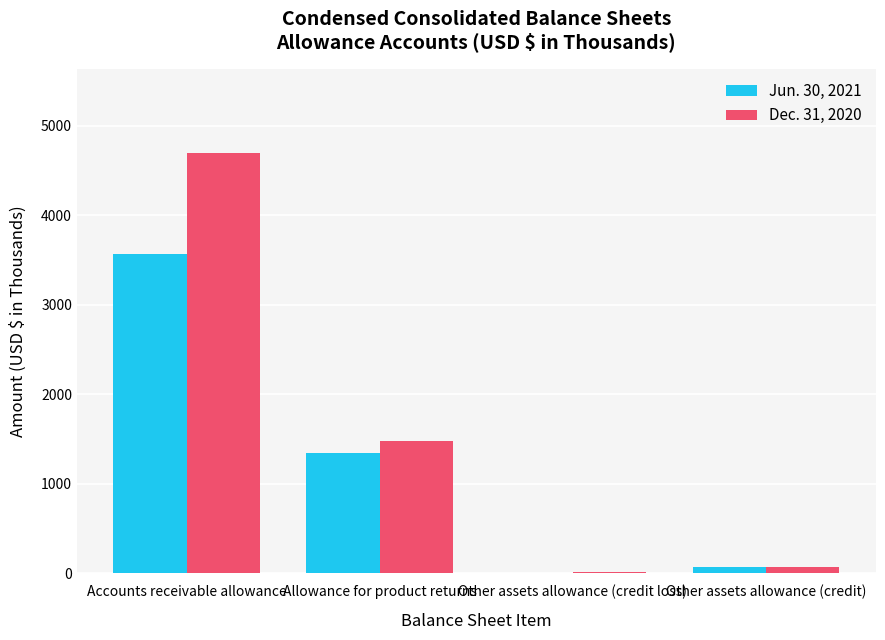

What is the spread (max minus min) of values at Other assets allowance (credit loss)?

12